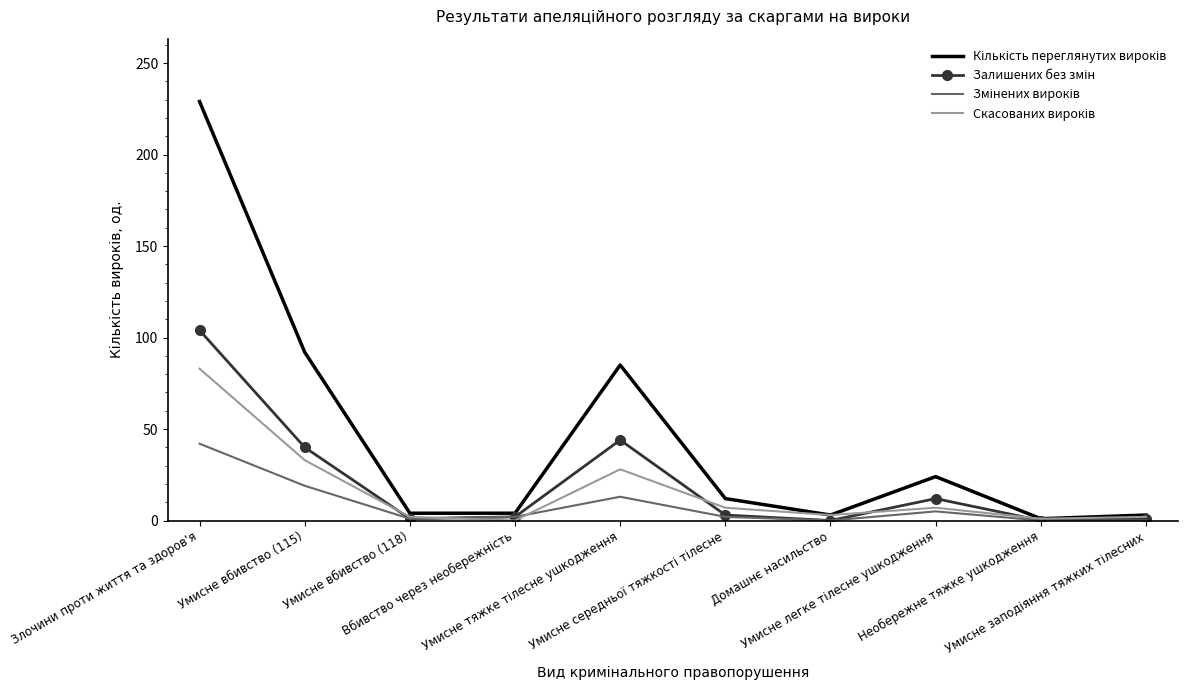

What is the maximum value shown in the chart?

229